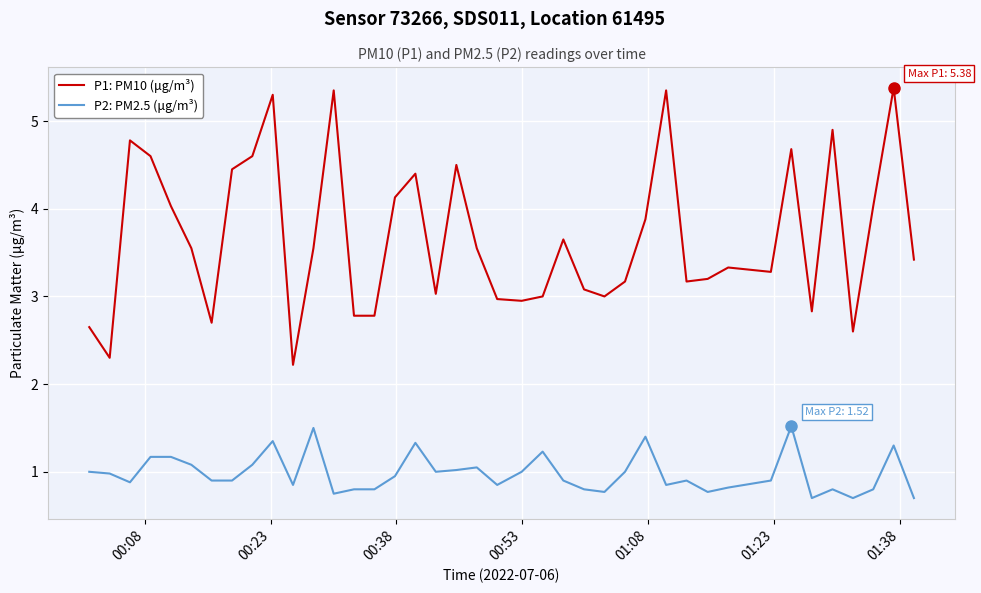

What are all the series names shown in the legend?

P1: PM10 (μg/m³), P2: PM2.5 (μg/m³)